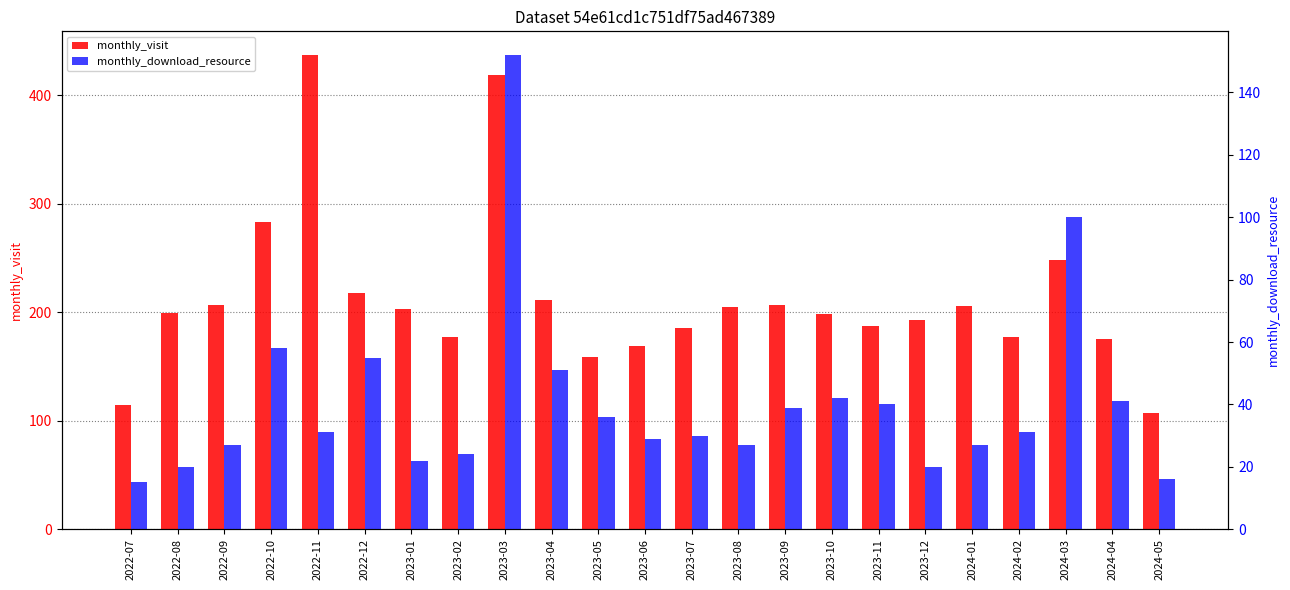

What is the value of the monthly_download_resource bar at the 18th from the left?

20